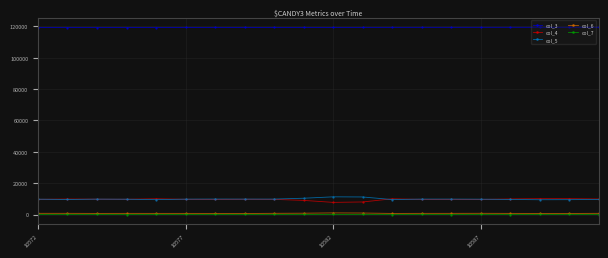

What is the greatest value displayed?

119445